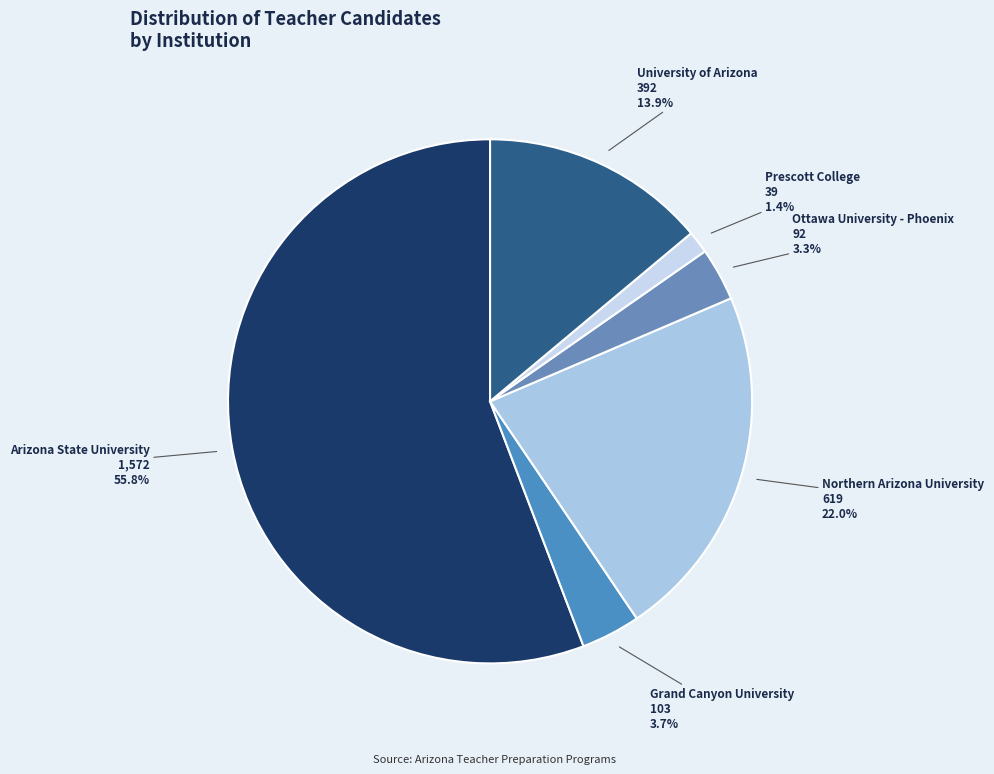

To the nearest percent, what is the average slice percentage?

17%